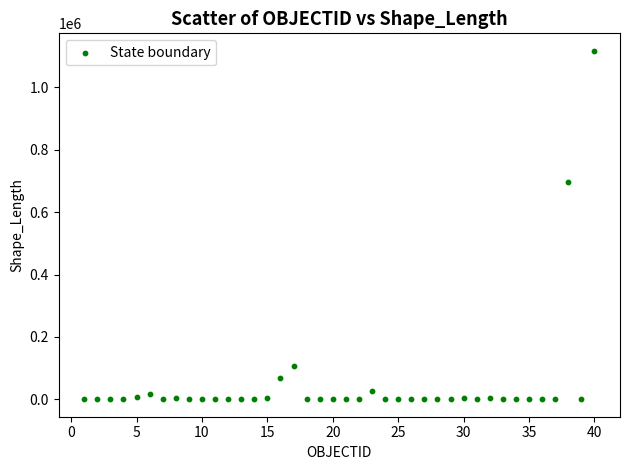

What Y value in the scatter plot is closest to 558676?

697543.5